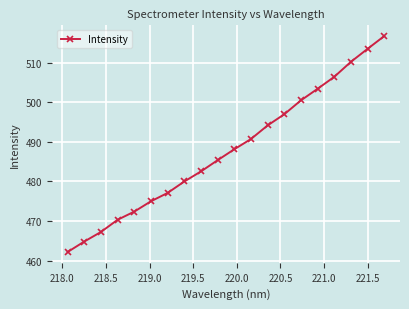

True or false: there are more than 0 points higher than both neighbors.

False